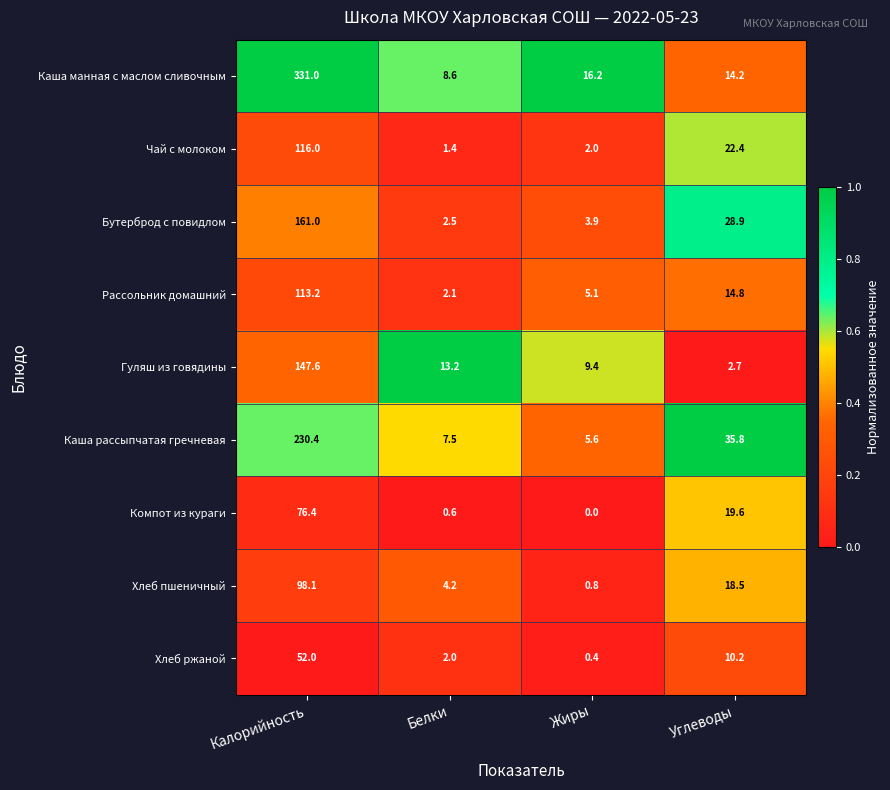

At which category is the sum across all series the highest?

Калорийность